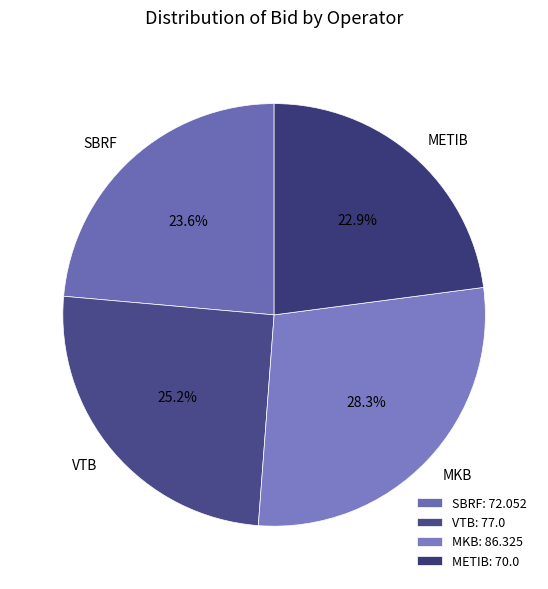

Combined, do METIB and SBRF account for over 50%?

No